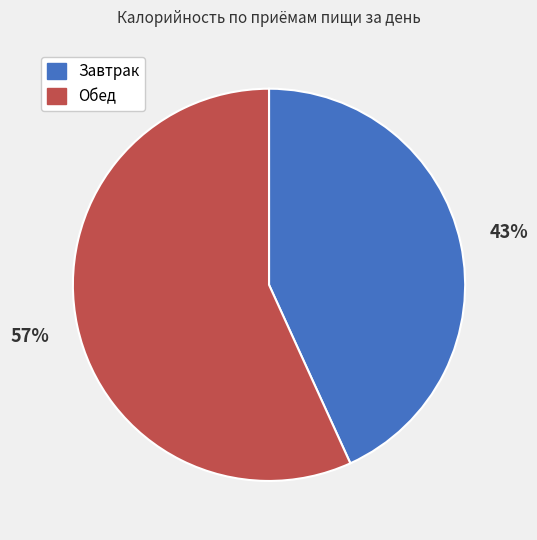

Approximately how many times larger is the value at Обед compared to Завтрак?

1.3